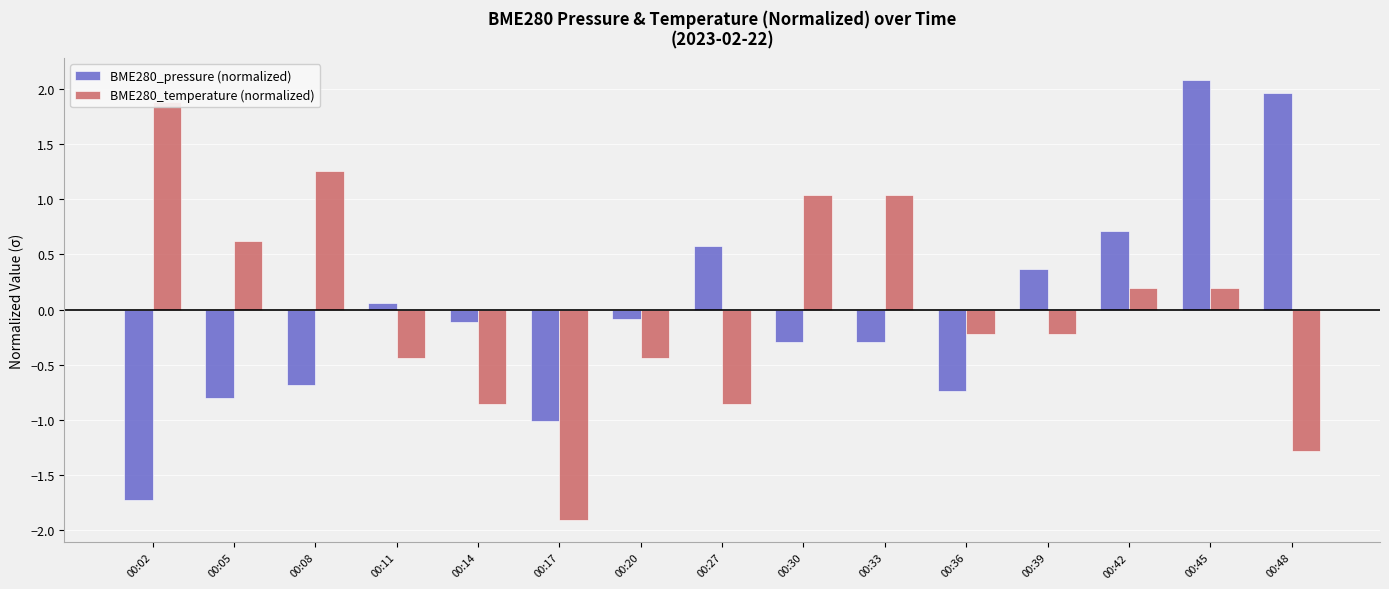

Which series has the largest total across all categories?

BME280_pressure (normalized)